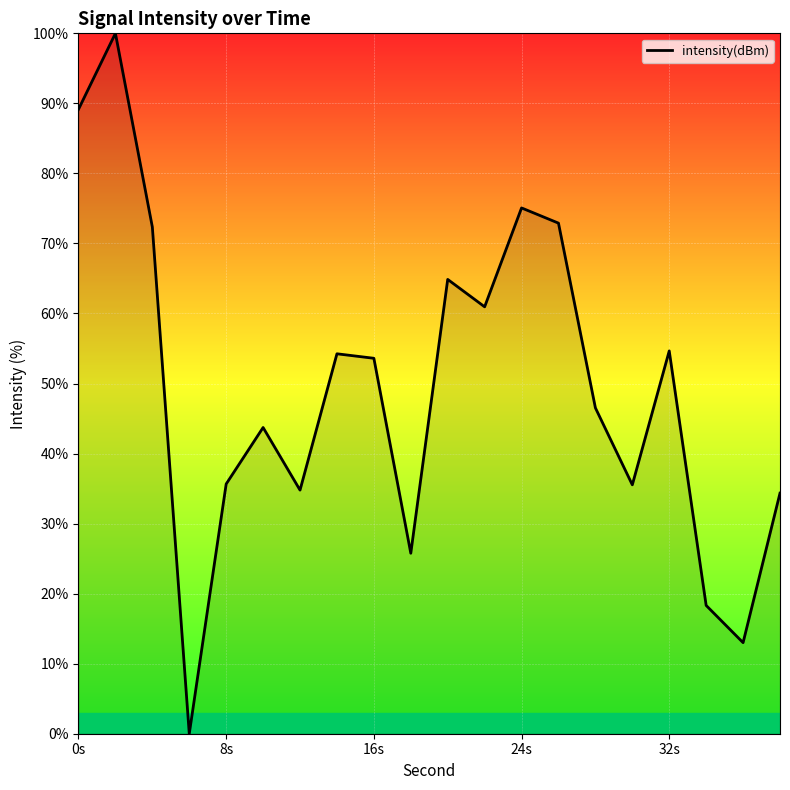

What is the difference between the maximum and minimum values?

100.0